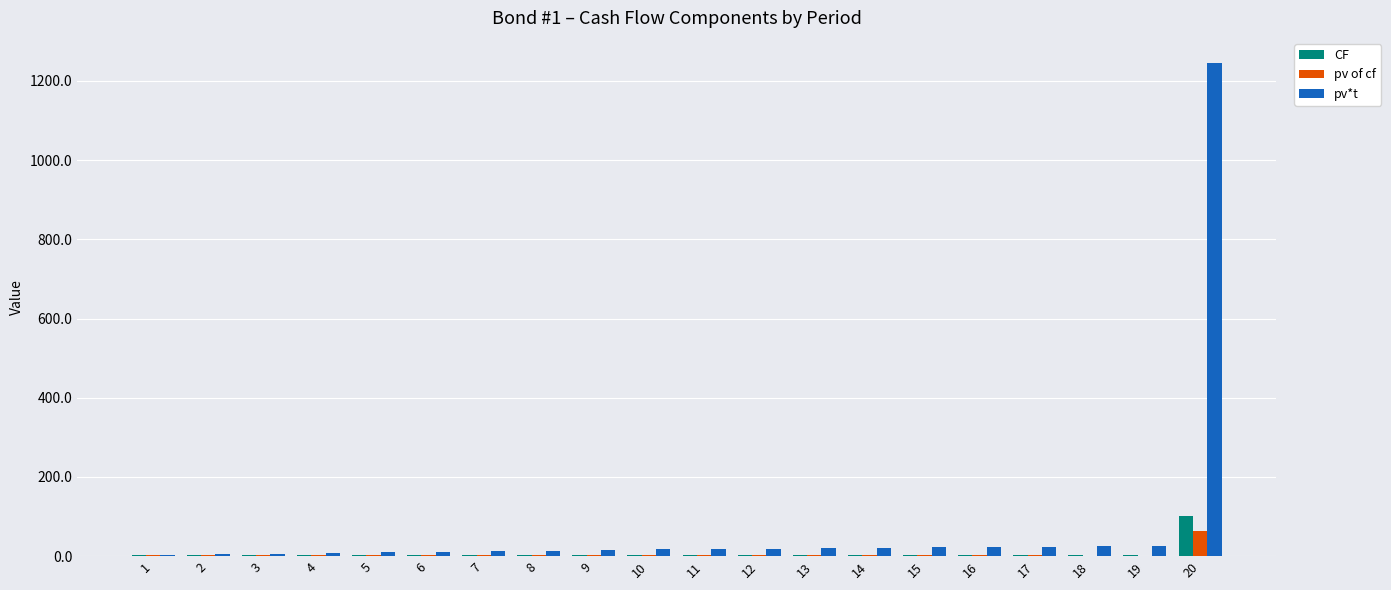

The CF series shows 2.1 at 12. True or false?

True